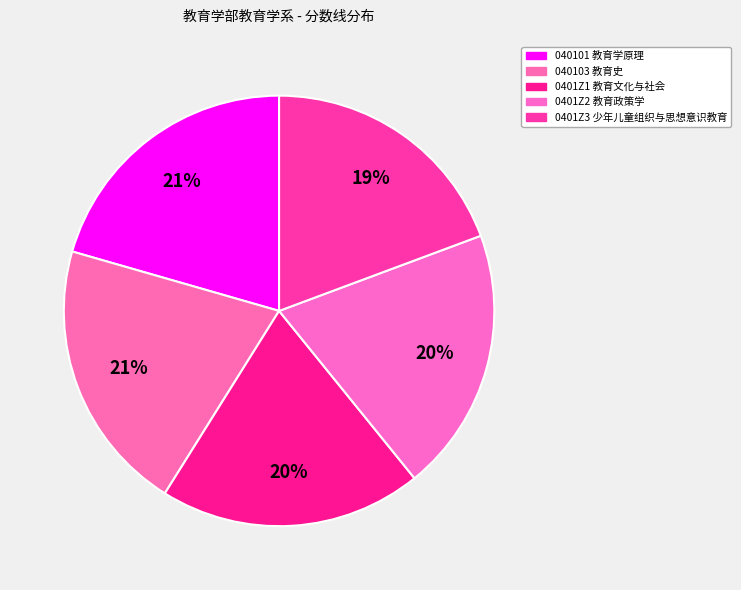

To the nearest percent, what percentage of the pie is 0401Z2 教育政策学?

20%